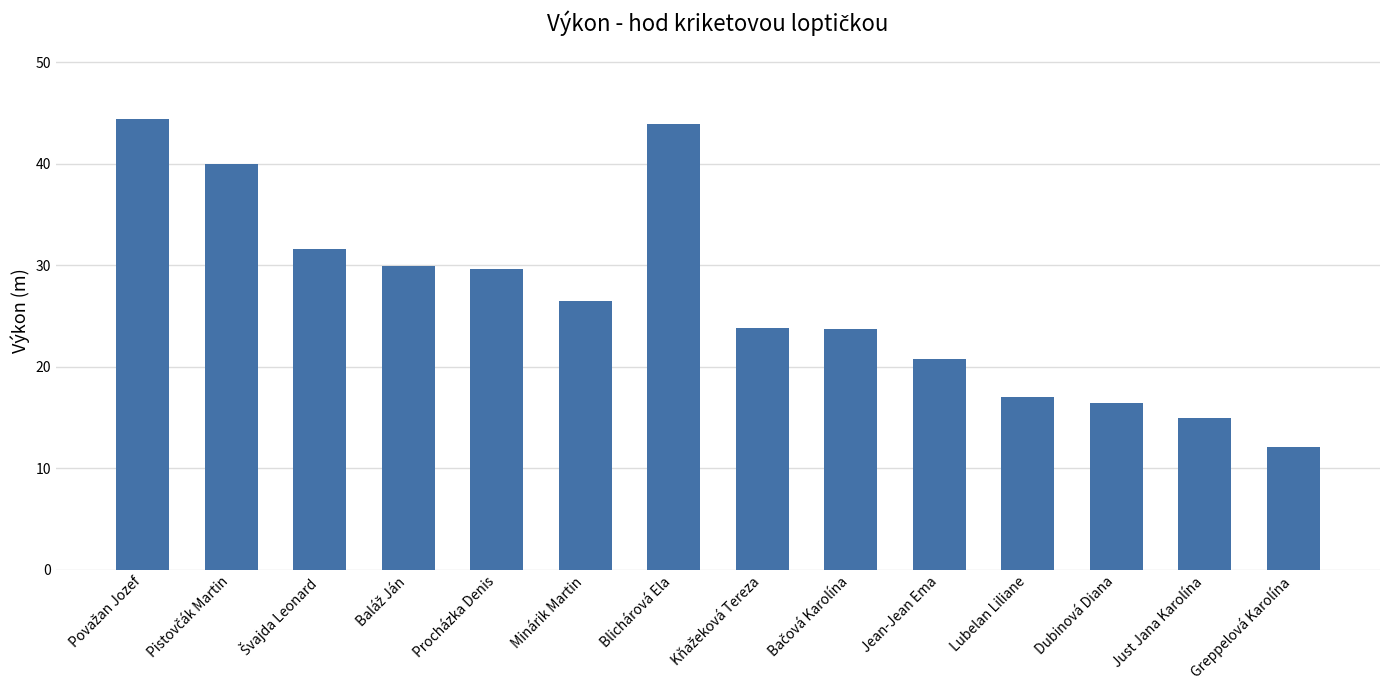

Are the bars horizontal?

No